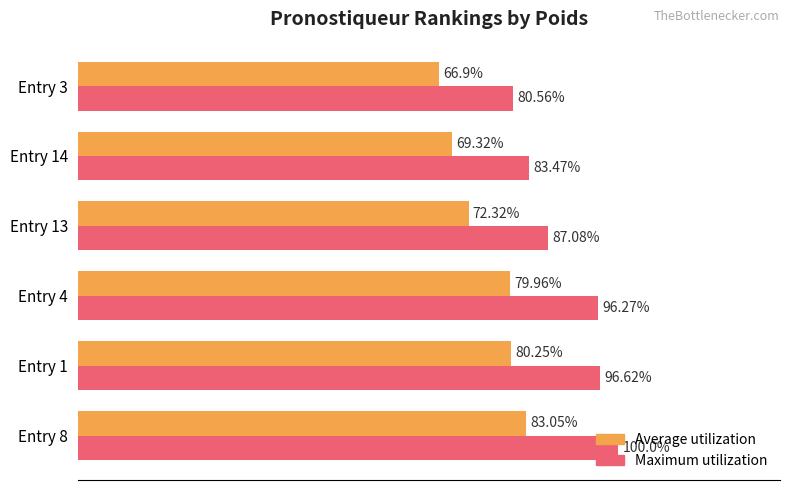

Which series changed the most between Entry 8 and Entry 13?

Maximum utilization